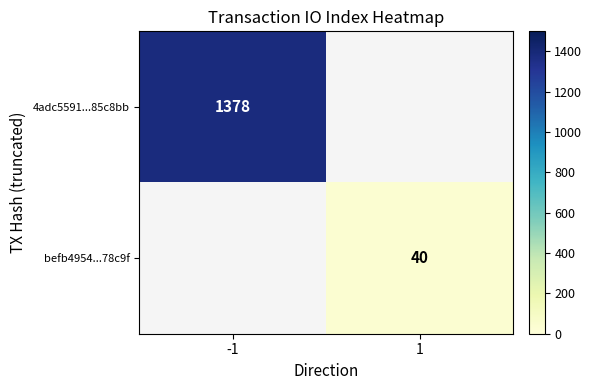

Is the value of 4adc5591...85c8bb at -1 greater than the value of befb4954...78c9f at 1?

Yes